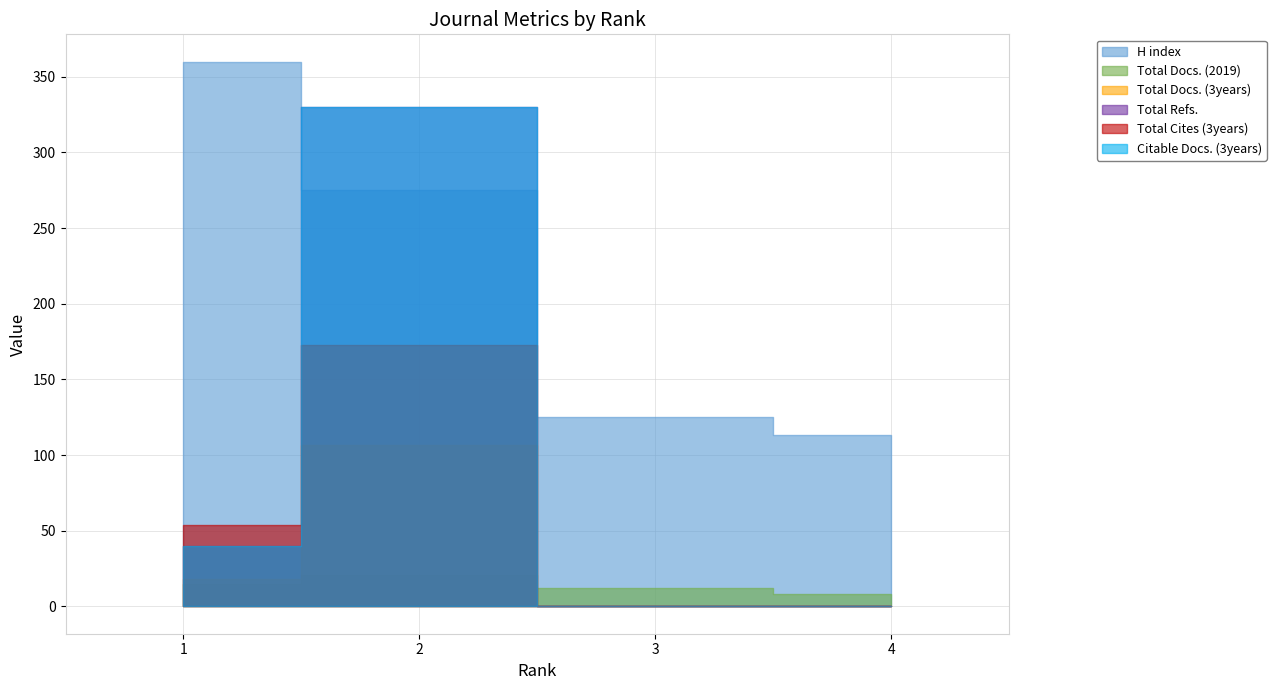

At which category does the chart reach its minimum across all series?

3